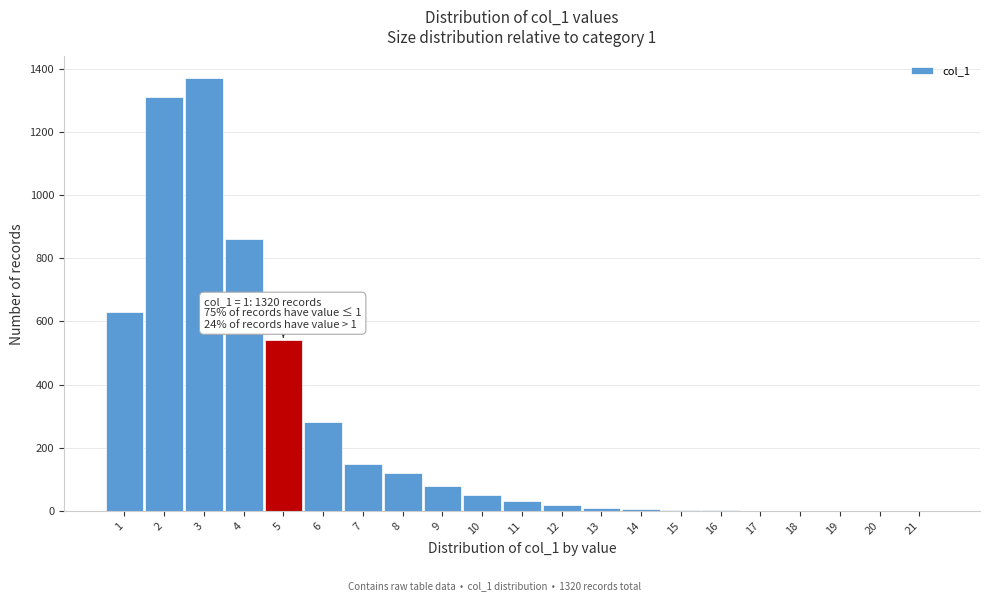

What is the greatest value displayed?

1370